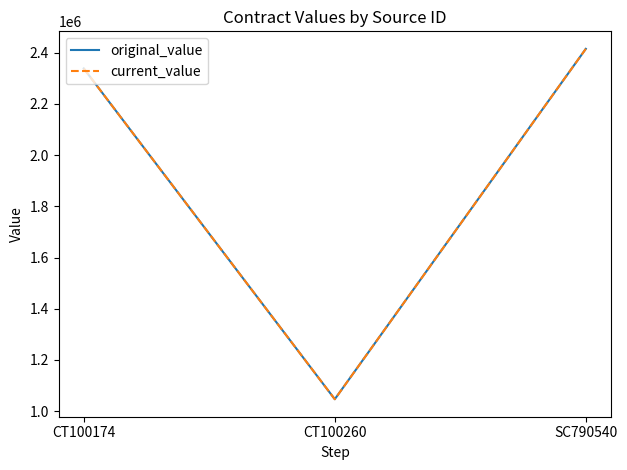

Does the chart display data point markers on the line(s)?

No